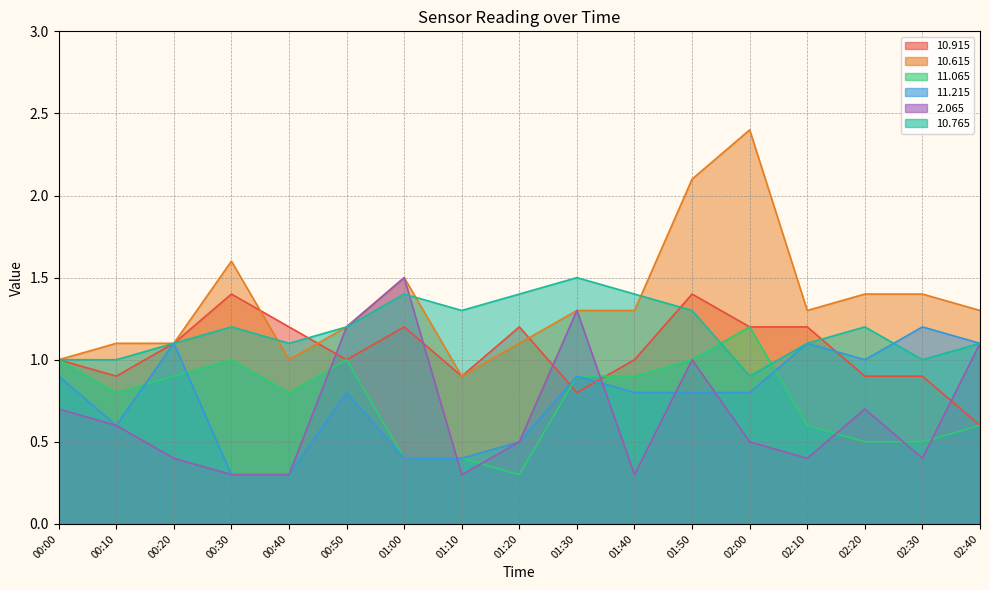

Reading left to right, what are all the values shown in this chart?

 10.915: 00:00=1.0	00:10=0.9	00:20=1.1	00:30=1.4	00:40=1.2	00:50=1.0	01:00=1.2	01:10=0.9	01:20=1.2	01:30=0.8	01:40=1.0	01:50=1.4	02:00=1.2	02:10=1.2	02:20=0.9	02:30=0.9	02:40=0.6
 10.615: 00:00=1.0	00:10=1.1	00:20=1.1	00:30=1.6	00:40=1.0	00:50=1.2	01:00=1.5	01:10=0.9	01:20=1.1	01:30=1.3	01:40=1.3	01:50=2.1	02:00=2.4	02:10=1.3	02:20=1.4	02:30=1.4	02:40=1.3
 11.065: 00:00=1.0	00:10=0.8	00:20=0.9	00:30=1.0	00:40=0.8	00:50=1.0	01:00=0.4	01:10=0.4	01:20=0.3	01:30=0.9	01:40=0.9	01:50=1.0	02:00=1.2	02:10=0.6	02:20=0.5	02:30=0.5	02:40=0.6
 11.215: 00:00=0.9	00:10=0.6	00:20=1.1	00:30=0.3	00:40=0.3	00:50=0.8	01:00=0.4	01:10=0.4	01:20=0.5	01:30=0.9	01:40=0.8	01:50=0.8	02:00=0.8	02:10=1.1	02:20=1.0	02:30=1.2	02:40=1.1
  2.065: 00:00=0.7	00:10=0.6	00:20=0.4	00:30=0.3	00:40=0.3	00:50=1.2	01:00=1.5	01:10=0.3	01:20=0.5	01:30=1.3	01:40=0.3	01:50=1.0	02:00=0.5	02:10=0.4	02:20=0.7	02:30=0.4	02:40=1.1
 10.765: 00:00=1.0	00:10=1.0	00:20=1.1	00:30=1.2	00:40=1.1	00:50=1.2	01:00=1.4	01:10=1.3	01:20=1.4	01:30=1.5	01:40=1.4	01:50=1.3	02:00=0.9	02:10=1.1	02:20=1.2	02:30=1.0	02:40=1.1